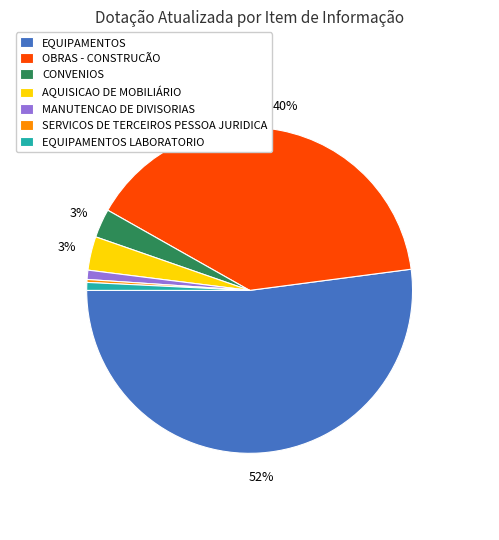

Count the number of slices in the pie.

7